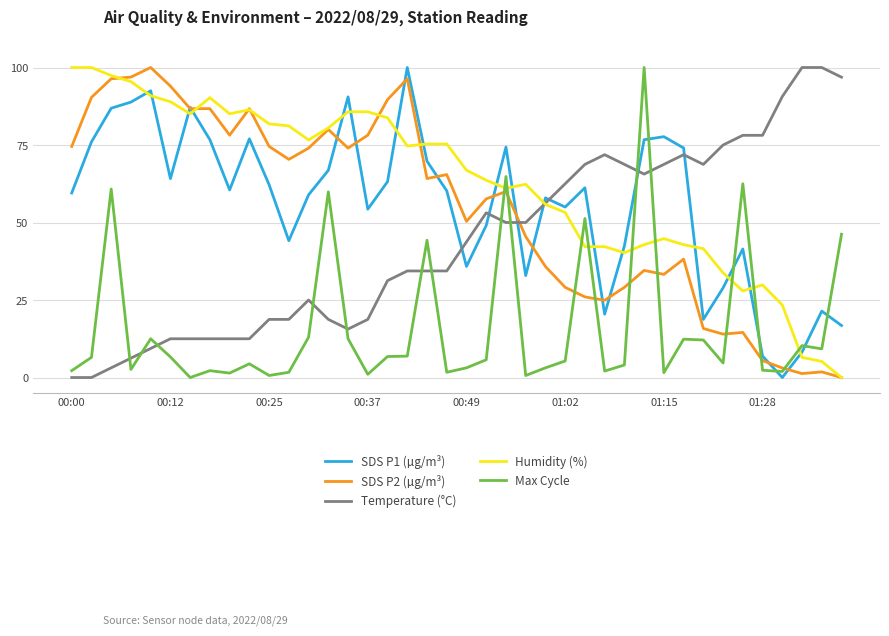

What is the maximum value shown in the chart?

100.0